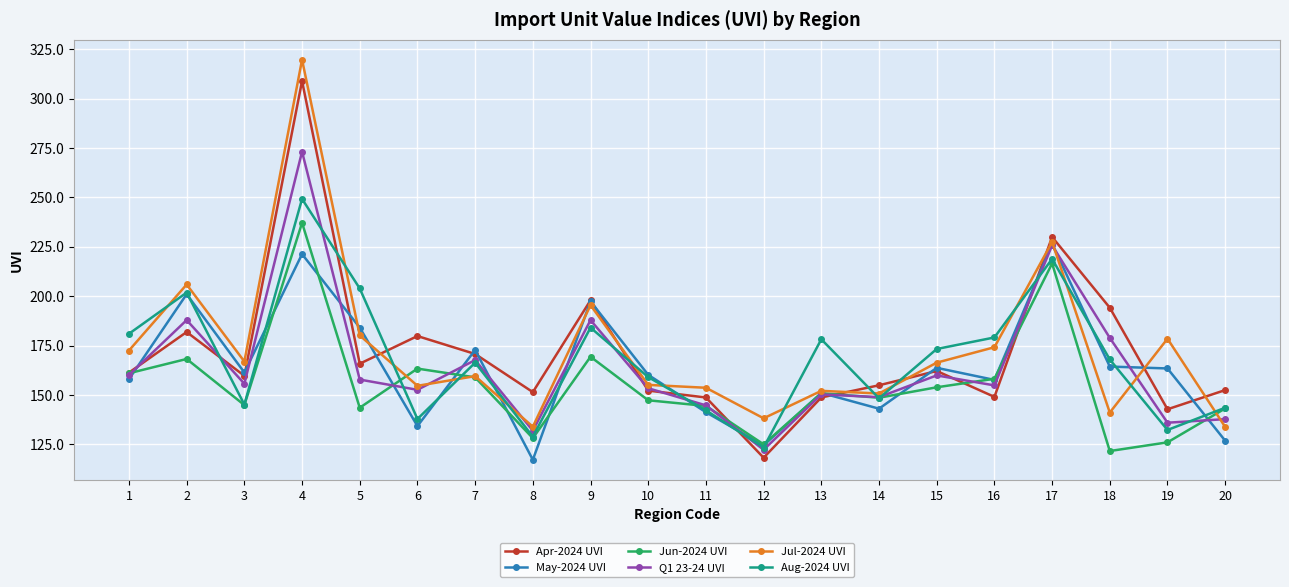

What is the spread (max minus min) of values at 18?

72.5